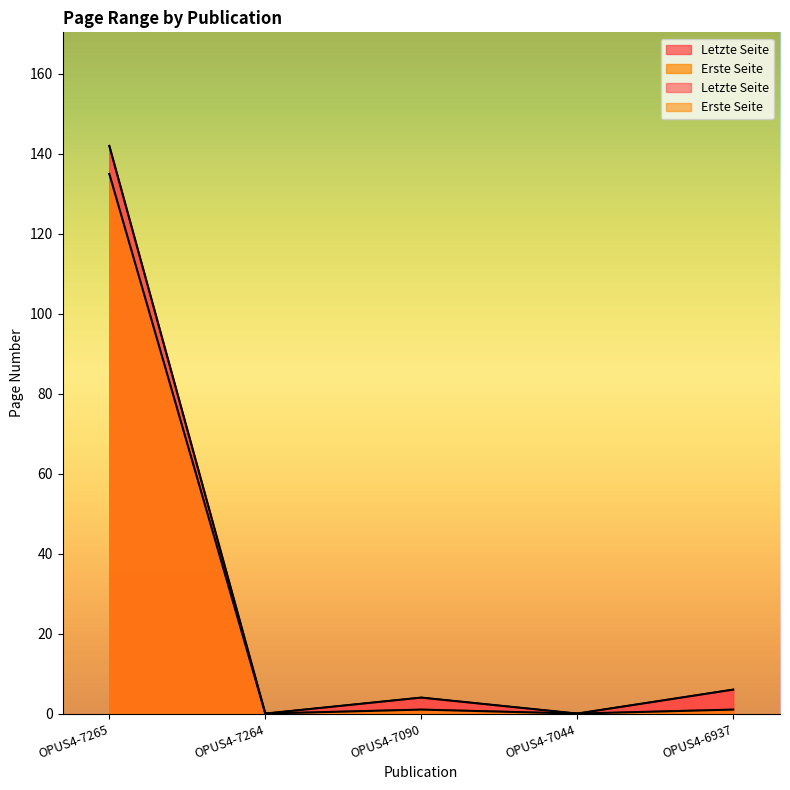

List the series in order of their peak value, lowest first.

Erste Seite, Letzte Seite